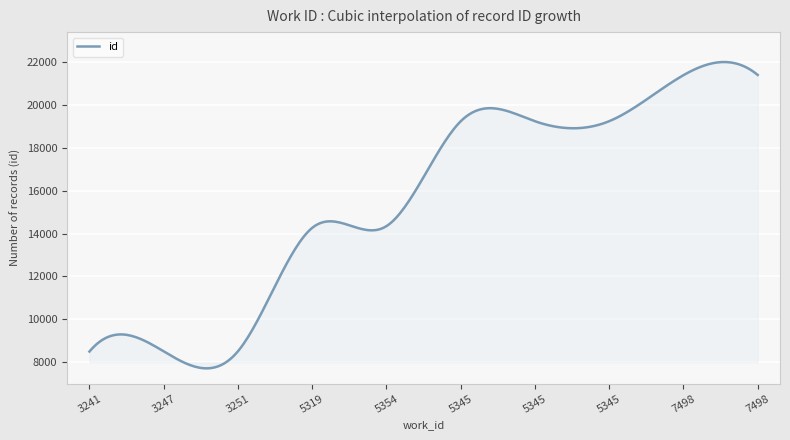

What is the sum of all values?

4674650.8